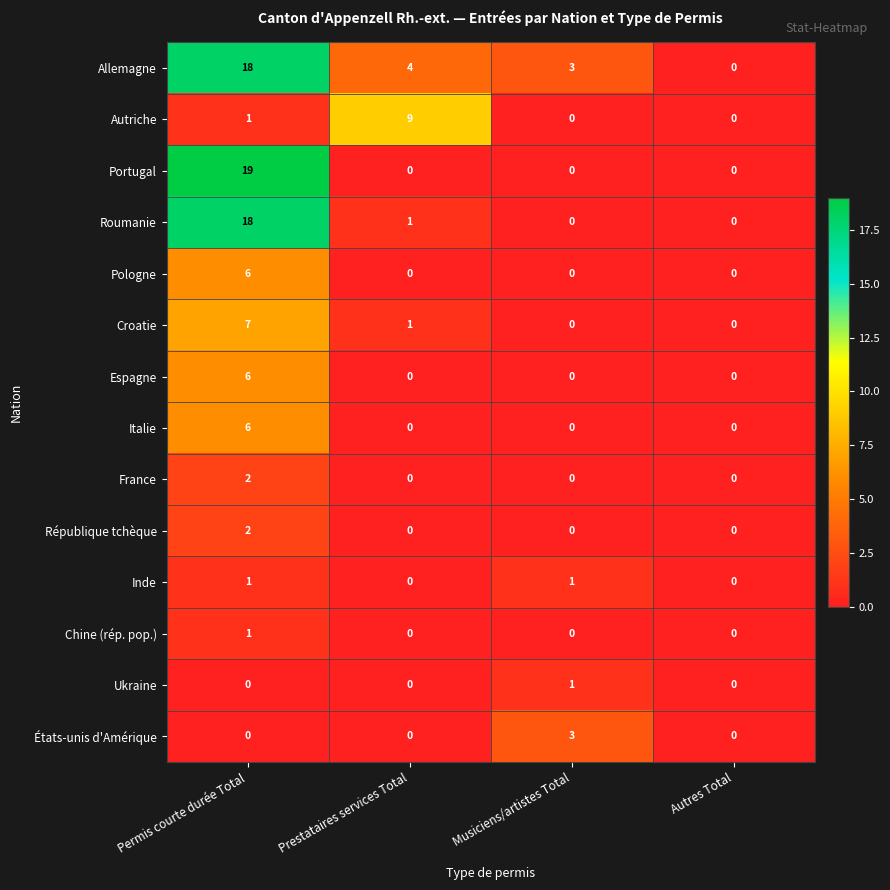

What is the sum of the Portugal values at Permis courte durée Total and Musiciens/artistes Total?

19